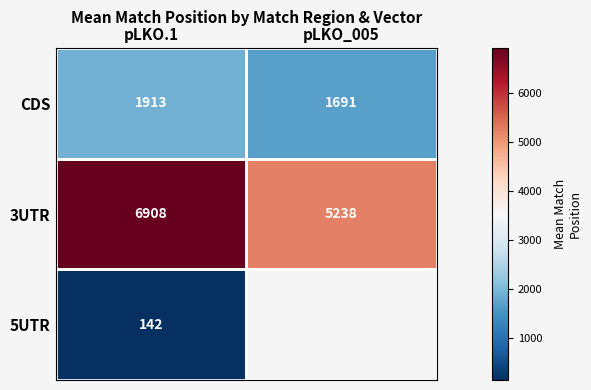

What is the spread (max minus min) of values at pLKO.1?

6766